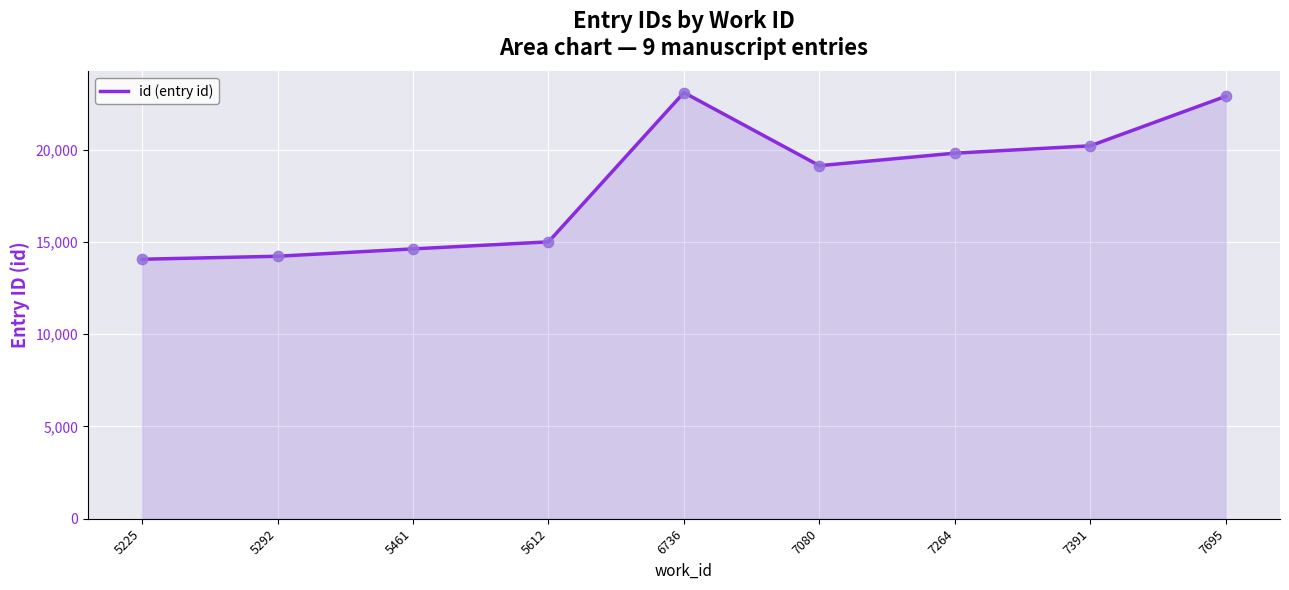

What is the change in value from 6736 to 7391?

-2883